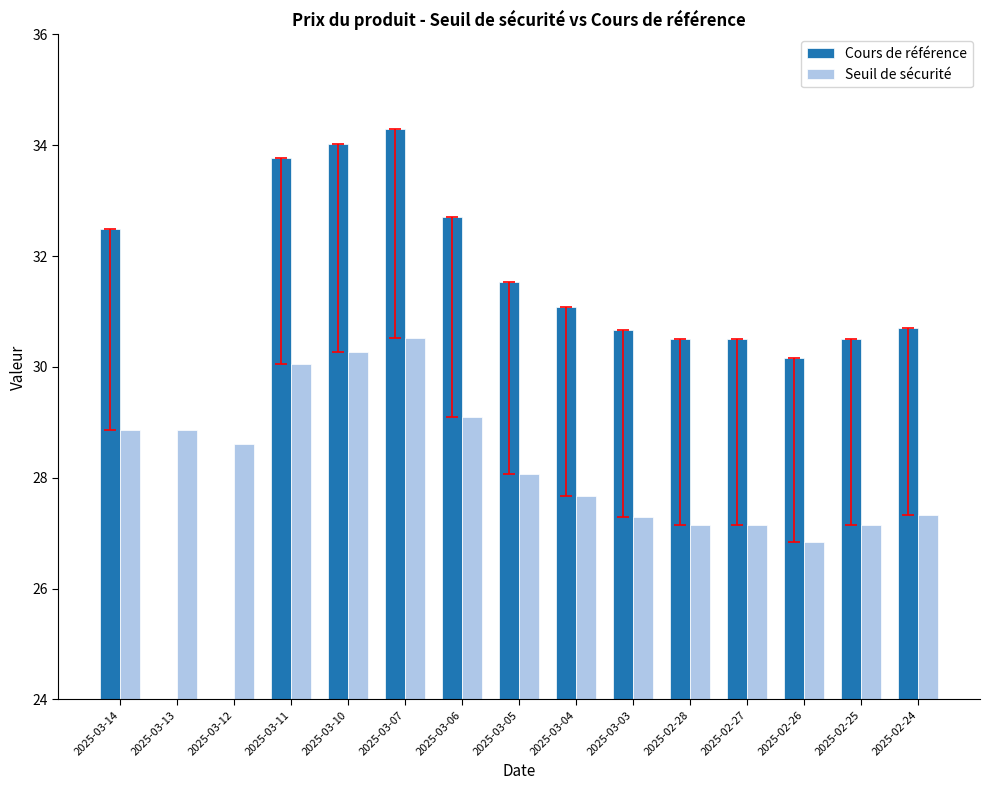

Is it true that Seuil de sécurité equals 11.3 at 2025-02-25?

False